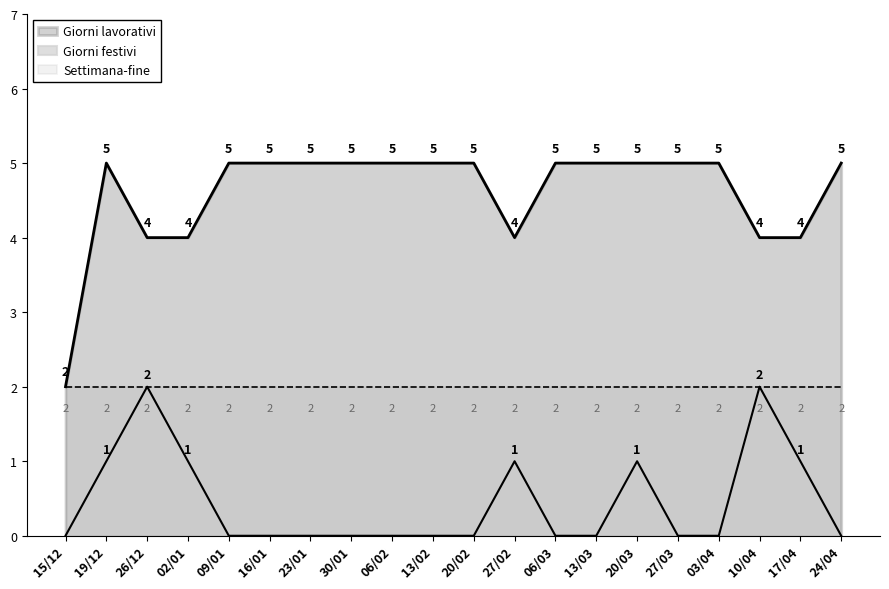

Which series has the largest total across all categories?

Giorni lavorativi